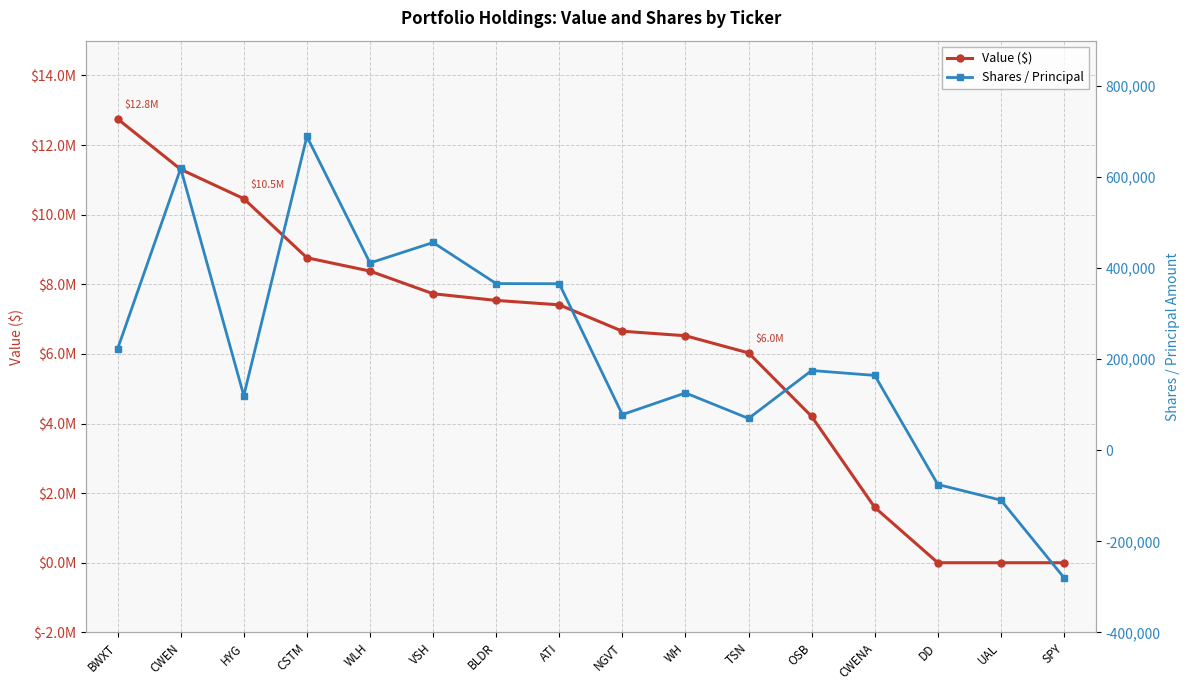

Reading right to left, list all the values displayed in this chart.

Value ($): SPY=0	UAL=0	DD=0	CWENA=1590000	OSB=4204000	TSN=6029000	WH=6522000	NGVT=6652000	ATI=7410000	BLDR=7537000	VSH=7729000	WLH=8380000	CSTM=8763000	HYG=10460000	CWEN=11303000	BWXT=12751000
Shares / Principal: SPY=-280000	UAL=-109530	DD=-75166	CWENA=164550	OSB=175300	TSN=70000	WH=126070	NGVT=78414	ATI=365933	BLDR=366300	VSH=456558	WLH=411600	CSTM=689468	HYG=120000	CWEN=619350	BWXT=222867